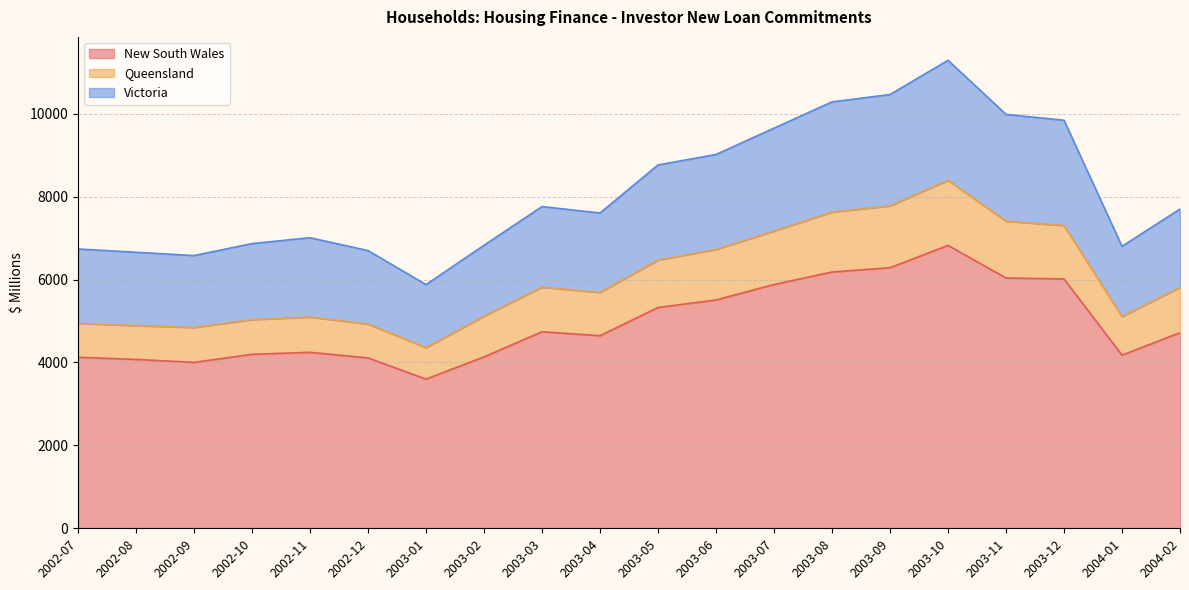

What is the smallest value displayed?

3599.2